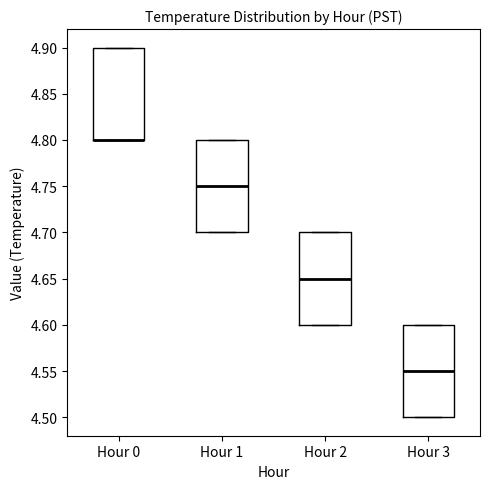

Reading left to right, read every box against the y-axis: the position of its median line, the range the box covers, and the ends of its whiskers. The values are not printed on the chart, so give them approximately, as read against the axis.

Hour 0: median 4.80 (drawn on the box's lower edge), box 4.80 to 4.90, whiskers 4.80 to 4.90
Hour 1: median 4.75, box 4.70 to 4.80, whiskers 4.70 to 4.80
Hour 2: median 4.65, box 4.60 to 4.70, whiskers 4.60 to 4.70
Hour 3: median 4.55, box 4.50 to 4.60, whiskers 4.50 to 4.60